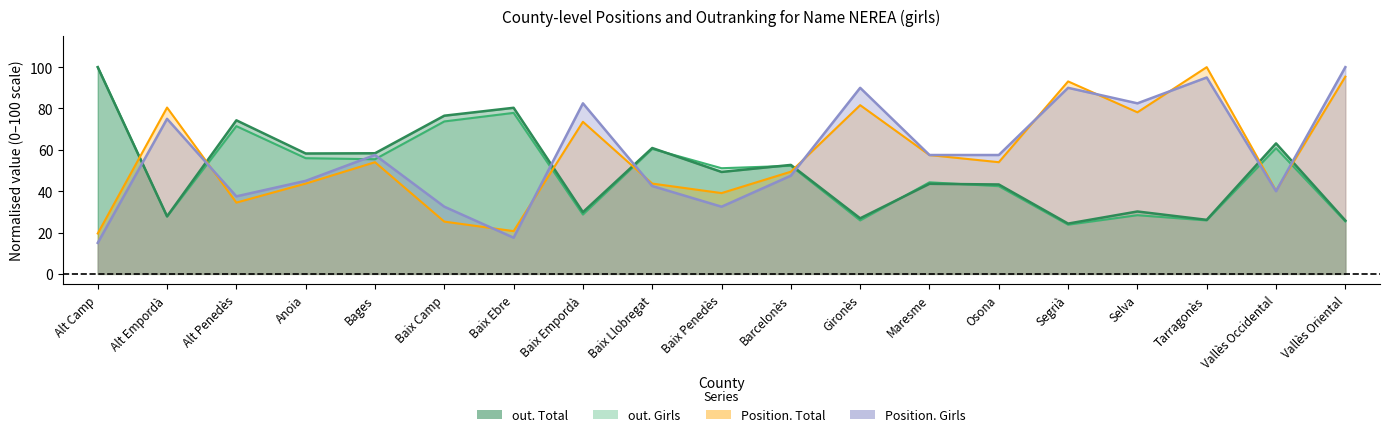

Reading right to left, transcribe all the data shown in this chart.

Position. Total: Vallès Oriental=95.4	Vallès Occidental=40.2	Tarragonès=100.0	Selva=78.2	Segrià=93.1	Osona=54.0	Maresme=57.5	Gironès=81.6	Barcelonès=49.4	Baix Penedès=39.1	Baix Llobregat=43.7	Baix Empordà=73.6	Baix Ebre=20.7	Baix Camp=25.3	Bages=54.0	Anoia=43.7	Alt Penedès=34.5	Alt Empordà=80.5	Alt Camp=19.5
Position. Girls: Vallès Oriental=100.0	Vallès Occidental=40.0	Tarragonès=95.0	Selva=82.5	Segrià=90.0	Osona=57.5	Maresme=57.5	Gironès=90.0	Barcelonès=47.5	Baix Penedès=32.5	Baix Llobregat=42.5	Baix Empordà=82.5	Baix Ebre=17.5	Baix Camp=32.5	Bages=57.5	Anoia=45.0	Alt Penedès=37.5	Alt Empordà=75.0	Alt Camp=15.0
out. Total: Vallès Oriental=25.8	Vallès Occidental=63.1	Tarragonès=26.1	Selva=30.2	Segrià=24.3	Osona=43.3	Maresme=43.6	Gironès=26.9	Barcelonès=52.7	Baix Penedès=49.3	Baix Llobregat=60.9	Baix Empordà=29.9	Baix Ebre=80.3	Baix Camp=76.5	Bages=58.3	Anoia=58.2	Alt Penedès=74.3	Alt Empordà=27.8	Alt Camp=100.0
out. Girls: Vallès Oriental=25.4	Vallès Occidental=60.8	Tarragonès=25.9	Selva=28.4	Segrià=23.8	Osona=42.4	Maresme=44.3	Gironès=25.9	Barcelonès=52.3	Baix Penedès=51.1	Baix Llobregat=60.5	Baix Empordà=28.7	Baix Ebre=77.9	Baix Camp=73.7	Bages=55.5	Anoia=56.0	Alt Penedès=71.5	Alt Empordà=27.7	Alt Camp=100.0